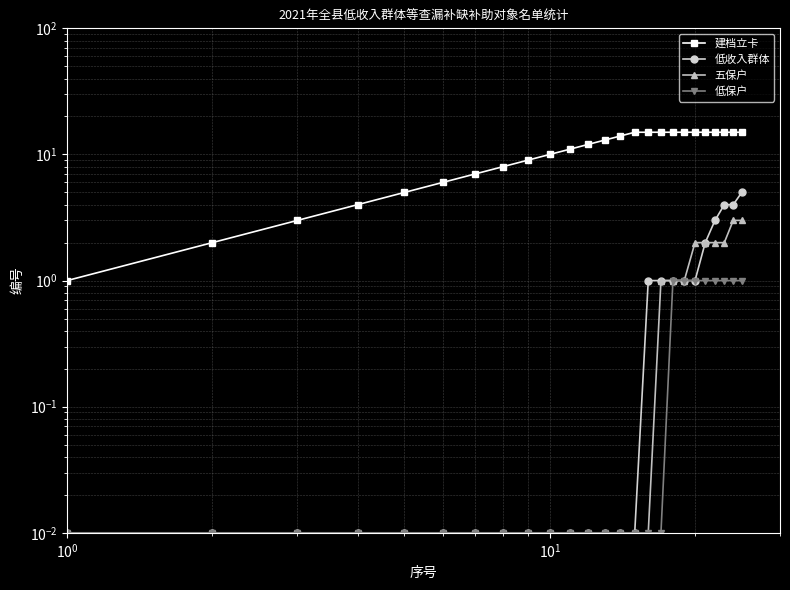

What are all the series names shown in the legend?

建档立卡, 低收入群体, 五保户, 低保户